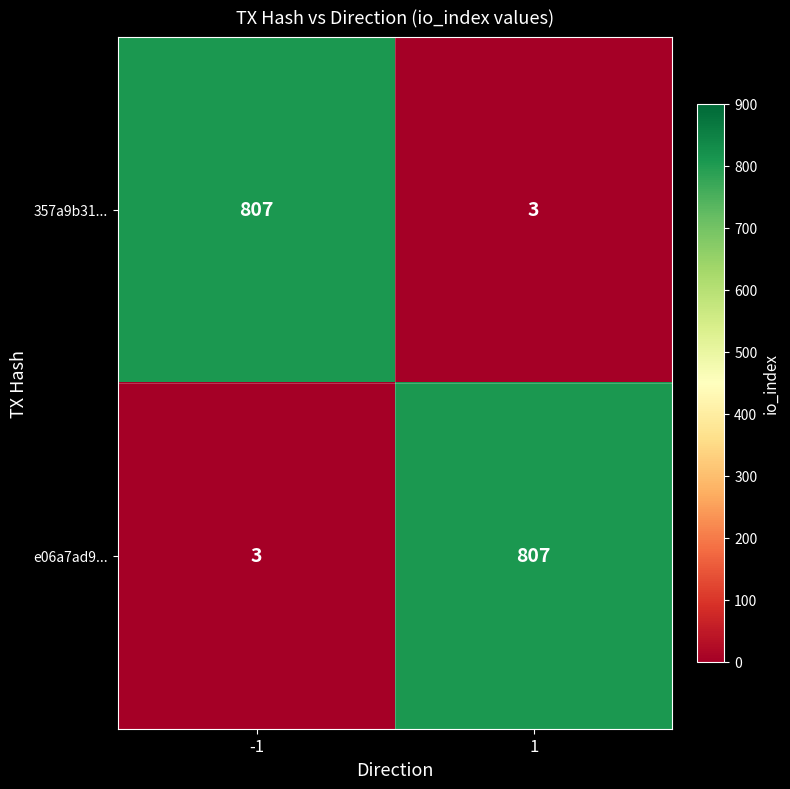

How many distinct data groups are displayed?

2